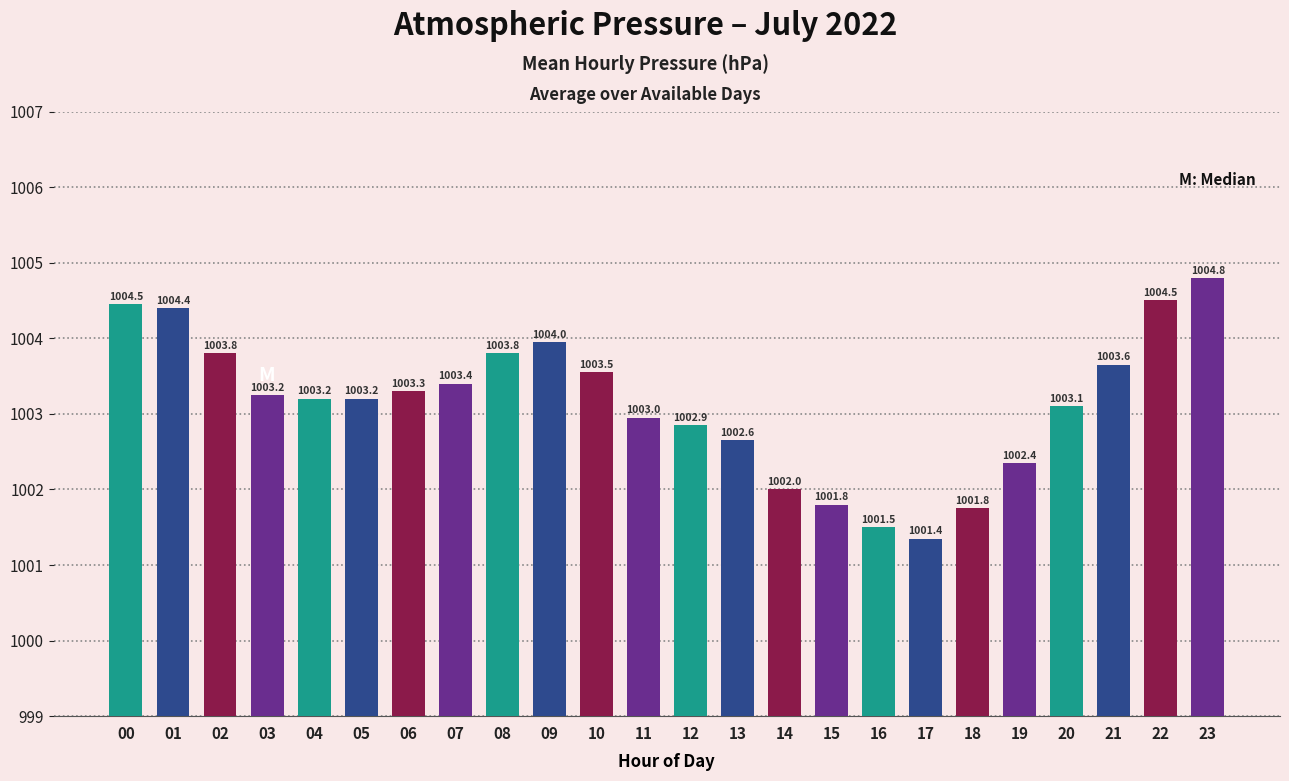

Where does the data first go above 1003?

00